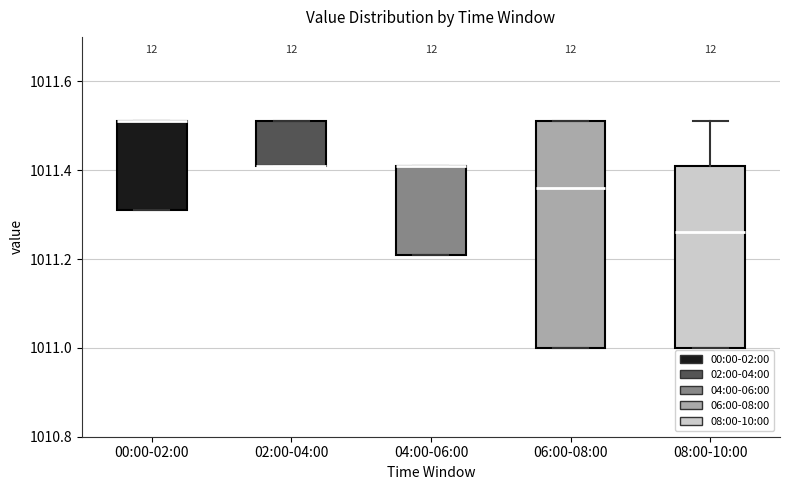

Reading left to right, read every box against the y-axis: the position of its median line, the range the box covers, and the ends of its whiskers. The values are not printed on the chart, so give them approximately, as read against the axis.

00:00-02:00: median 1011.52 (drawn on the box's upper edge), box 1011.32 to 1011.52, whiskers 1011.32 to 1011.52
02:00-04:00: median 1011.42 (drawn on the box's lower edge), box 1011.42 to 1011.52, whiskers 1011.42 to 1011.52
04:00-06:00: median 1011.42 (drawn on the box's upper edge), box 1011.22 to 1011.42, whiskers 1011.22 to 1011.42
06:00-08:00: median 1011.36, box 1011.00 to 1011.52, whiskers 1011.00 to 1011.52
08:00-10:00: median 1011.26, box 1011.00 to 1011.42, whiskers 1011.00 to 1011.52